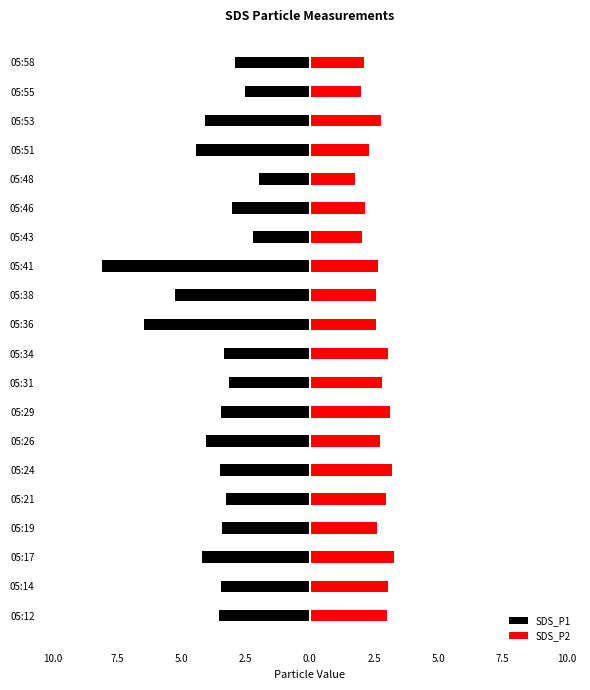

What is the difference between the maximum and second lowest values in the SDS_P2 series?

1.3